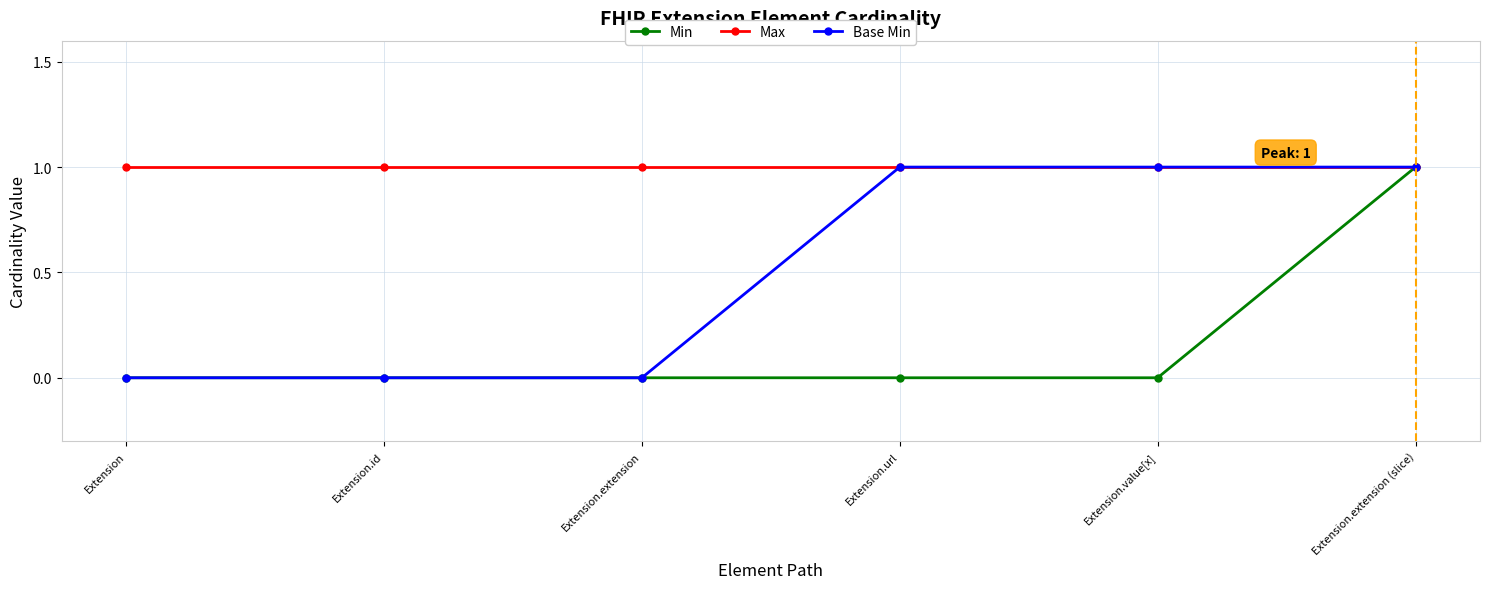

What is the label of the 3rd point from the left?

Extension.extension